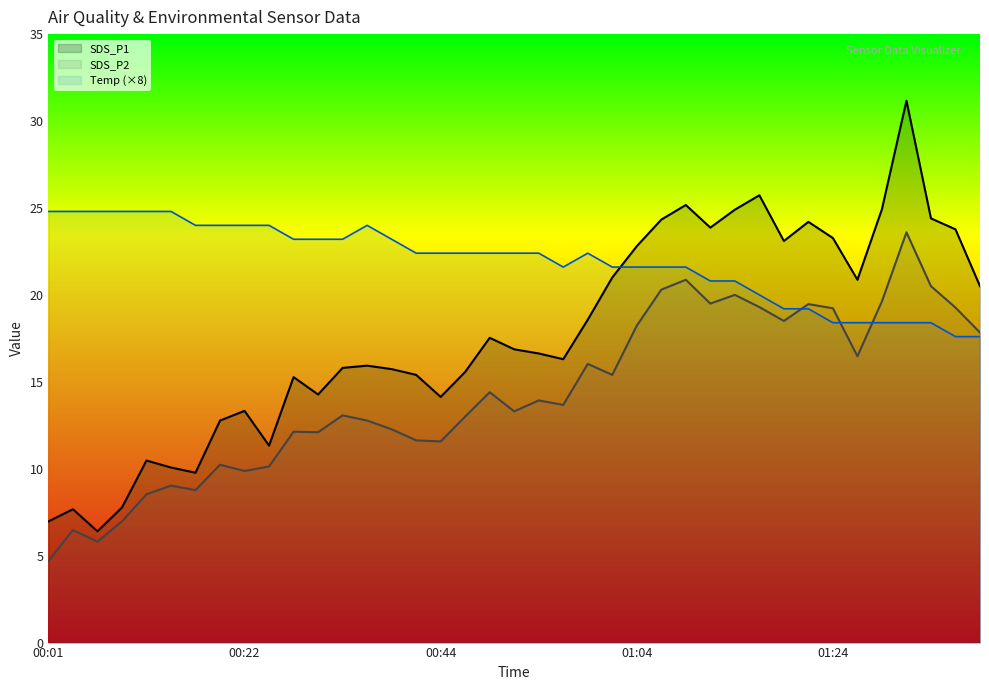

What position from the left is 00:11?

5